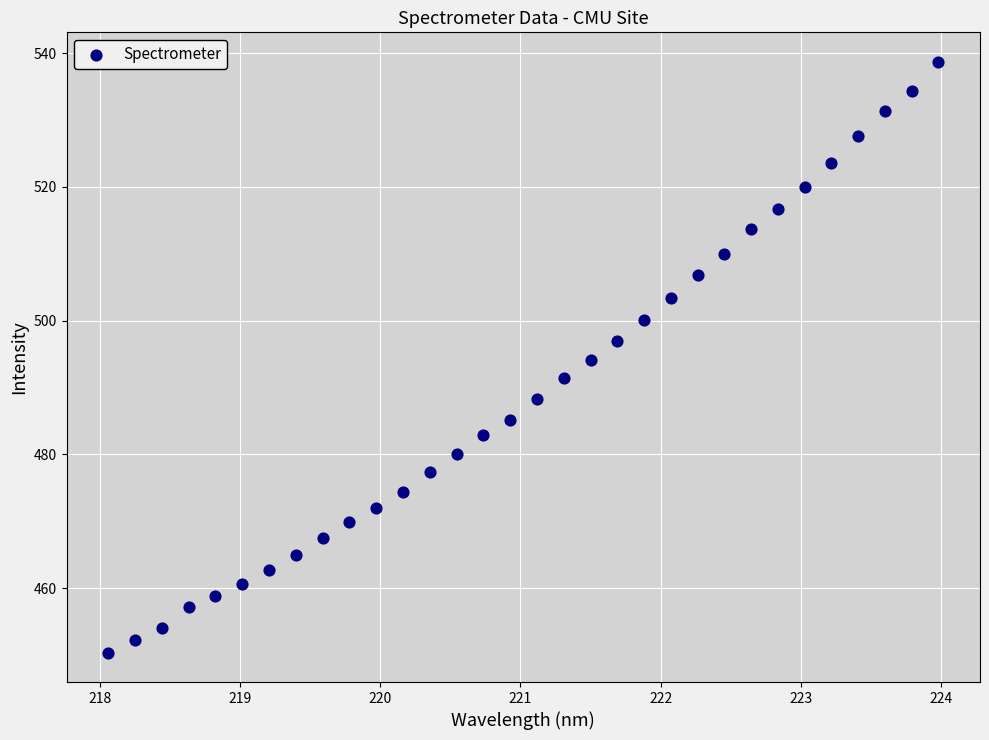

What is the range of Y values (max minus min)?

88.3